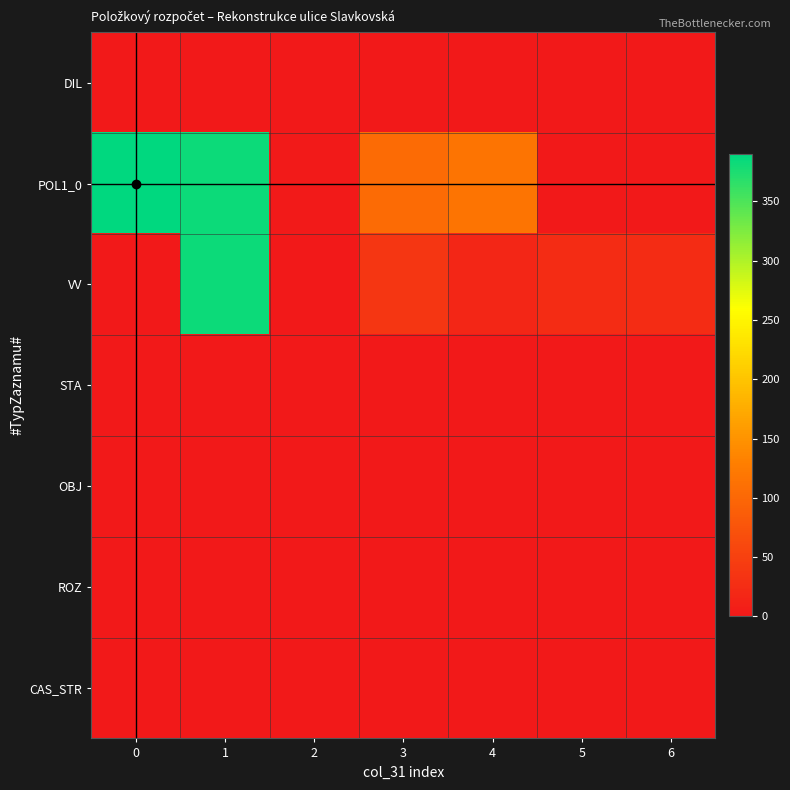

What is the greatest value displayed?

389.9